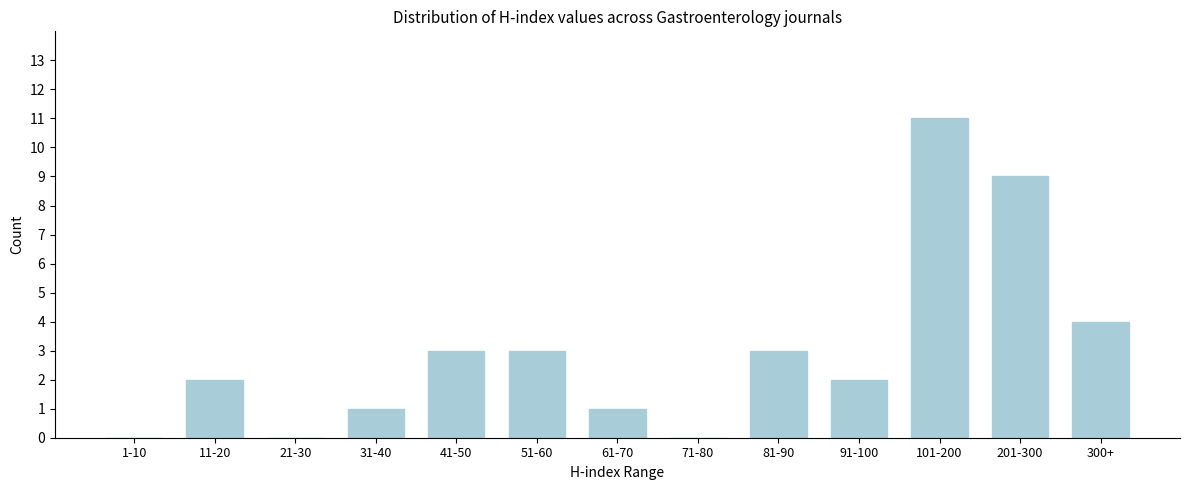

Reading left to right, transcribe all the data shown in this chart.

1-10=0	11-20=2	21-30=0	31-40=1	41-50=3	51-60=3	61-70=1	71-80=0	81-90=3	91-100=2	101-200=11	201-300=9	300+=4